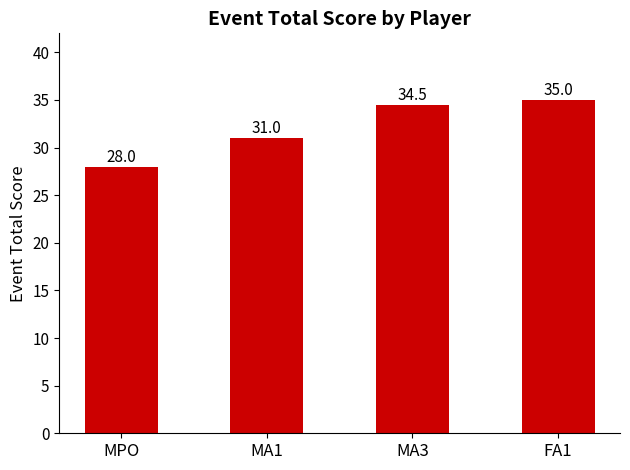

The chart shows a value of 34.5 at MA3. True or false?

True